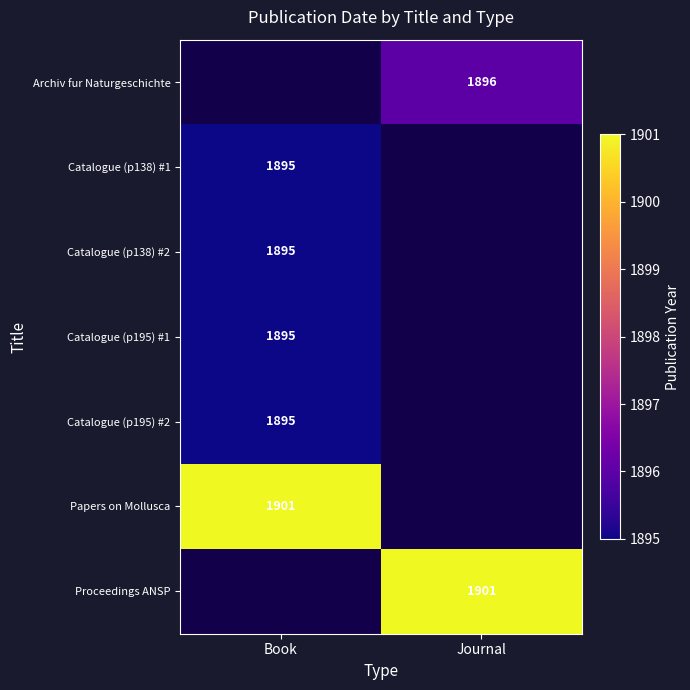

The value of Papers on Mollusca at Book is 1901. True or false?

True